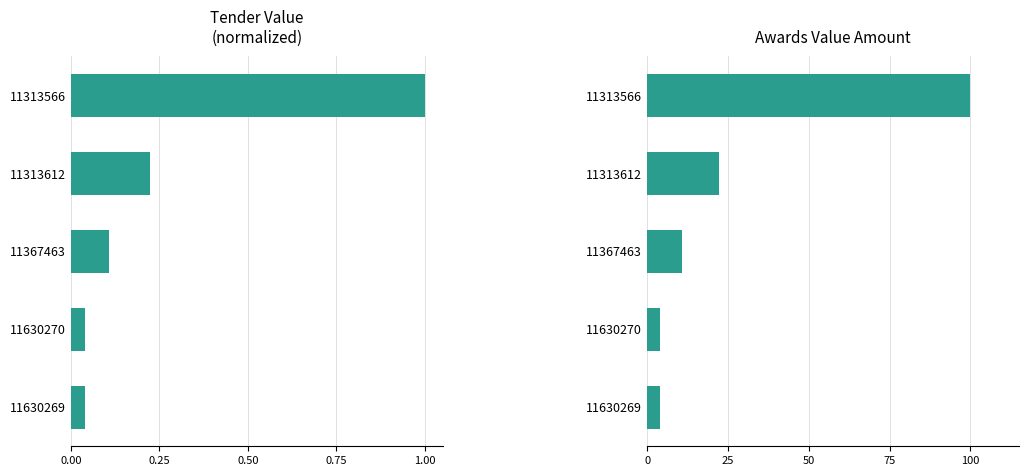

Reading right to left, extract all data points from this chart.

tender.value.amount (normalized): 0.0	0.0	0.1	0.2	1.0
awards.value.amount: 3.9	3.9	10.8	22.4	100.0